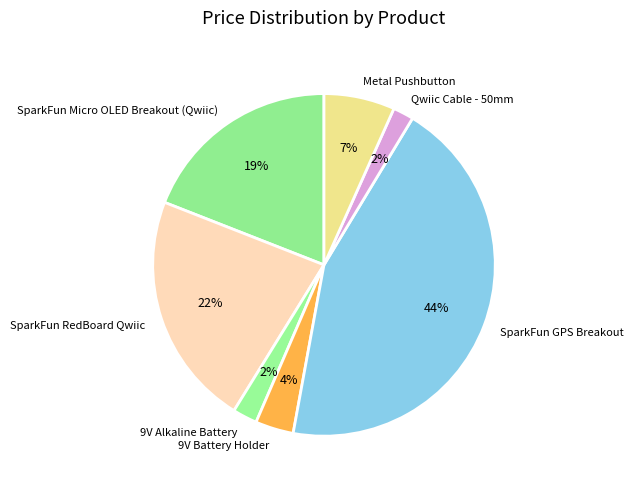

Do Metal Pushbutton and Qwiic Cable - 50mm together represent more than half of the pie?

No